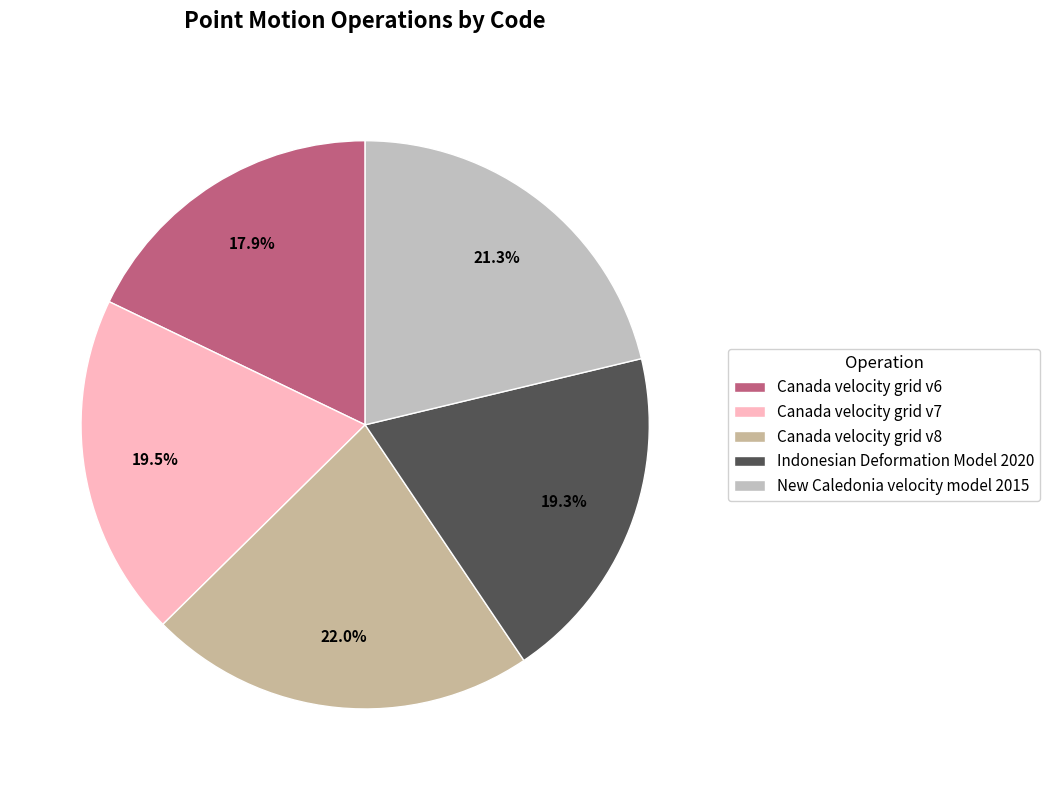

What is the smallest slice in the pie chart?

Canada velocity grid v6